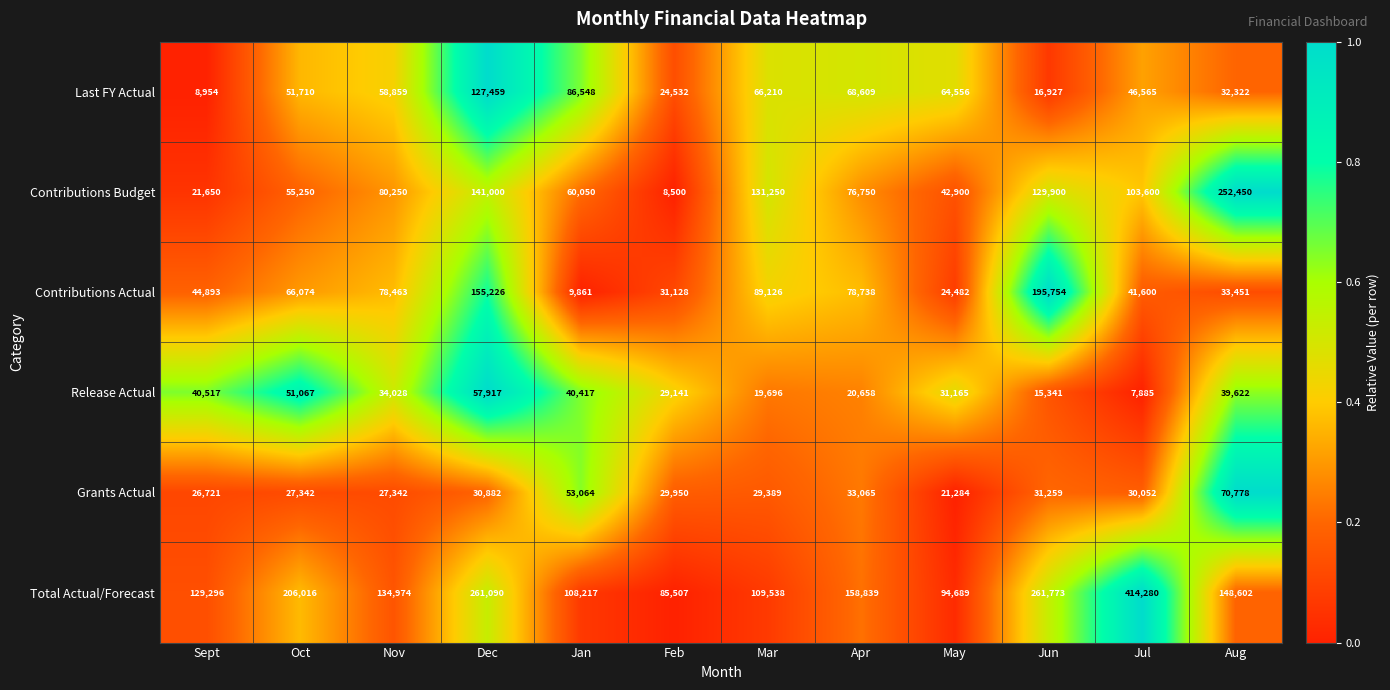

What is the difference between the maximum and minimum values in the Last FY Actual series?

118505